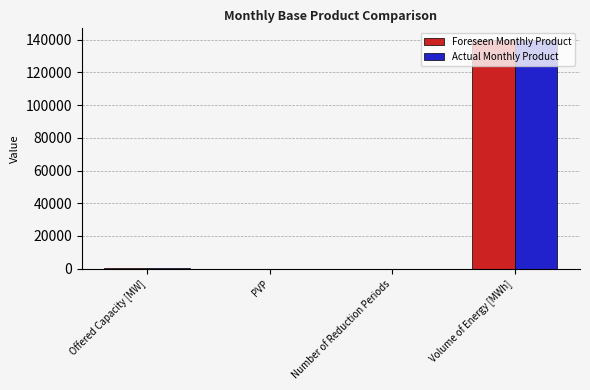

Read the Actual Monthly Product value at Volume of Energy [MWh].

139984